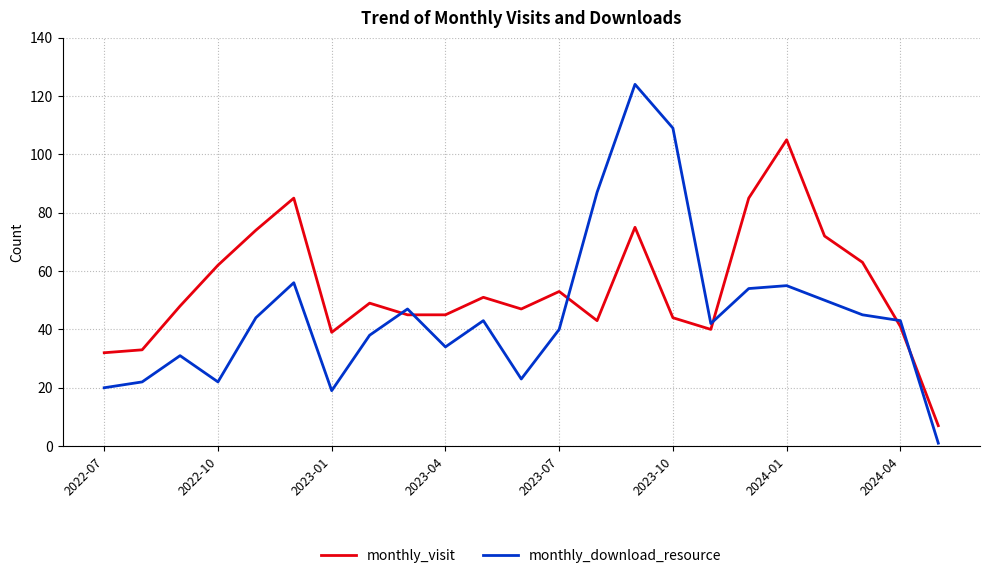

Which series ends up on top after the final intersection of monthly_visit and monthly_download_resource?

monthly_visit